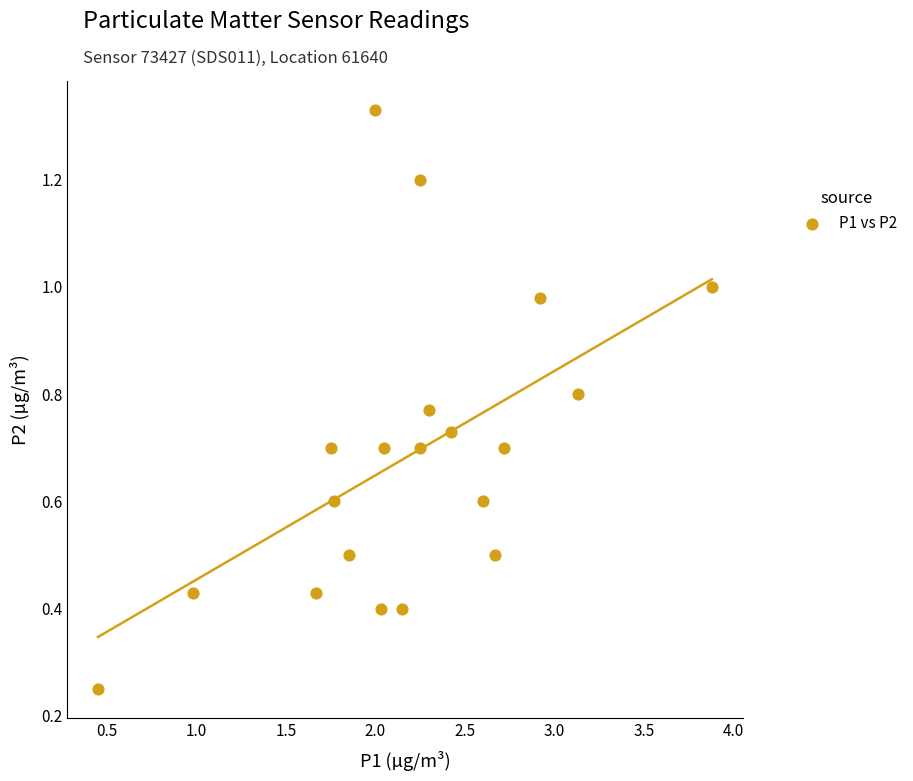

What is the range of Y values (max minus min)?

1.1